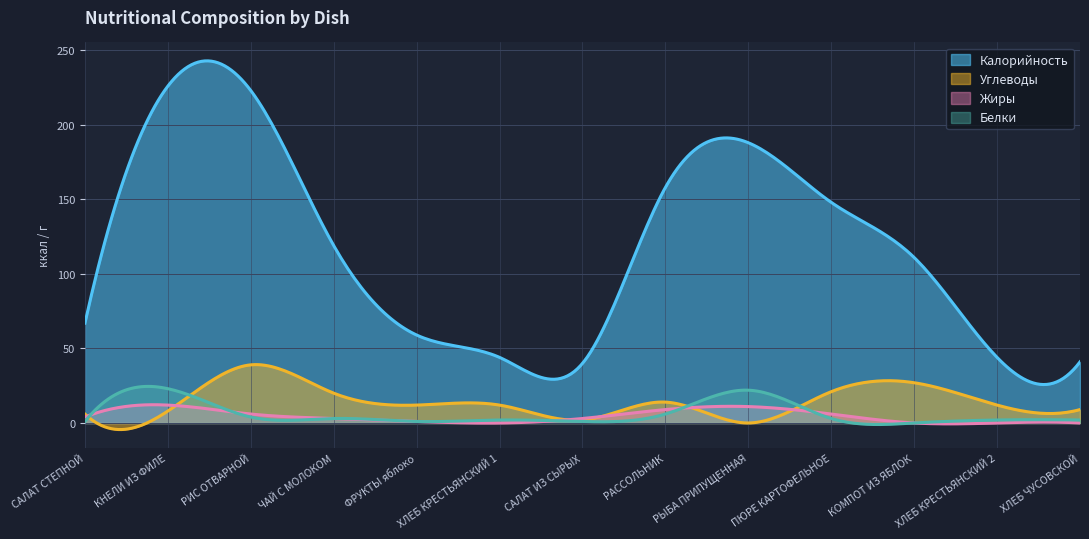

True or false: Углеводы has more than 1 interior local peaks.

True